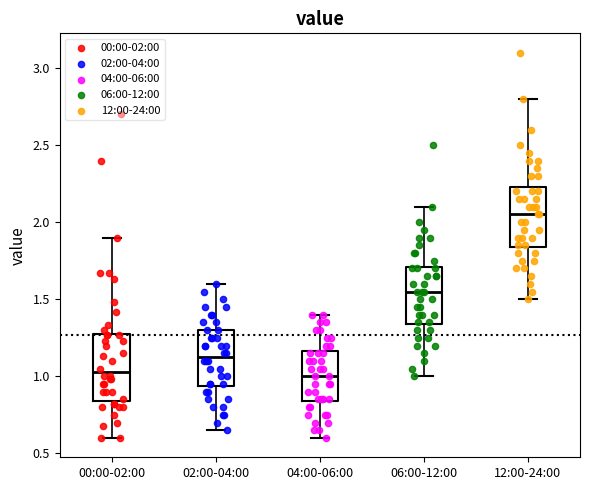

Where does the median line of the box for 04:00-06:00 sit on the y-axis? The values are not printed on the chart, so give them approximately, as read against the axis.

1.00